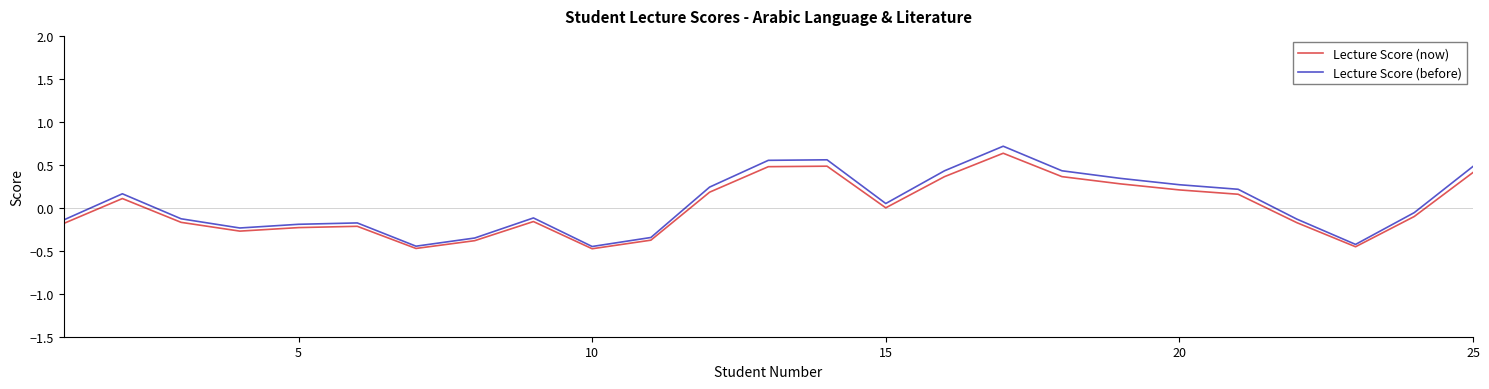

Which series has the widest spread of values?

Lecture Score (before)